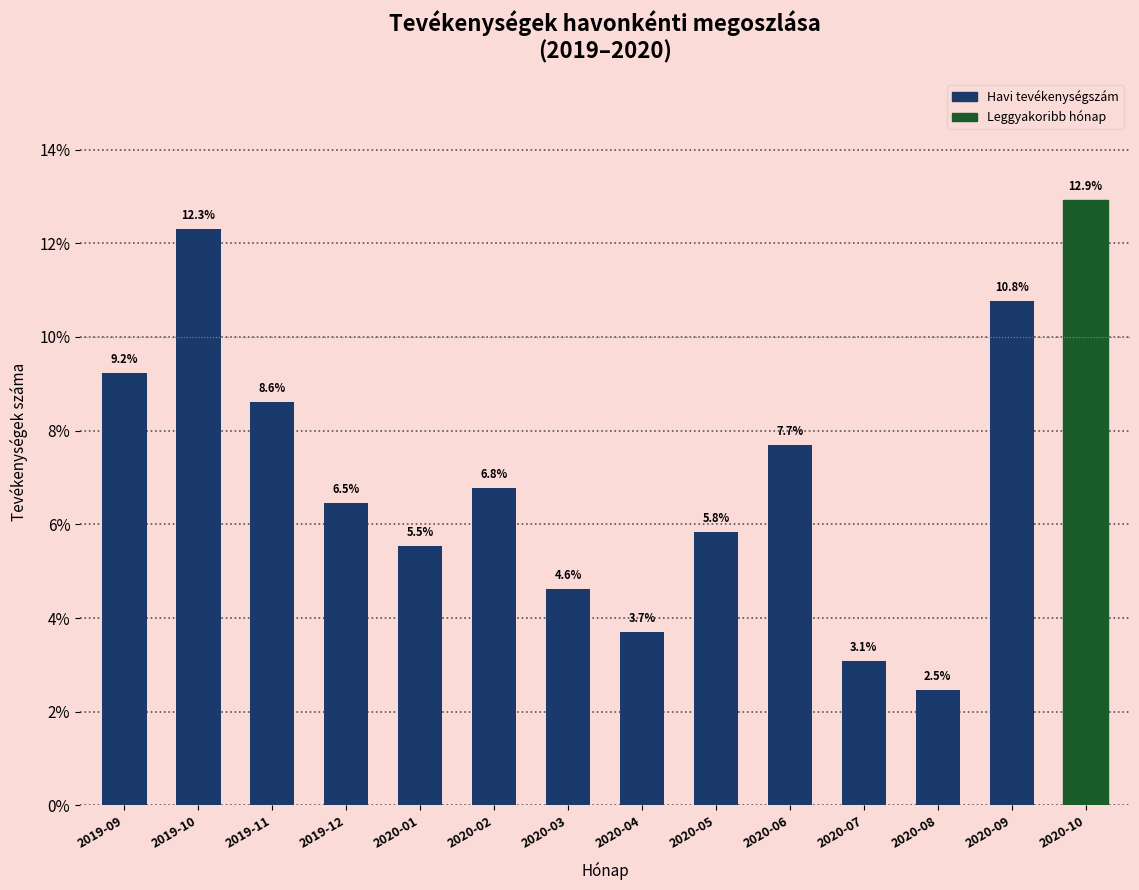

Which has a higher value, 2020-03 or 2019-10?

2019-10